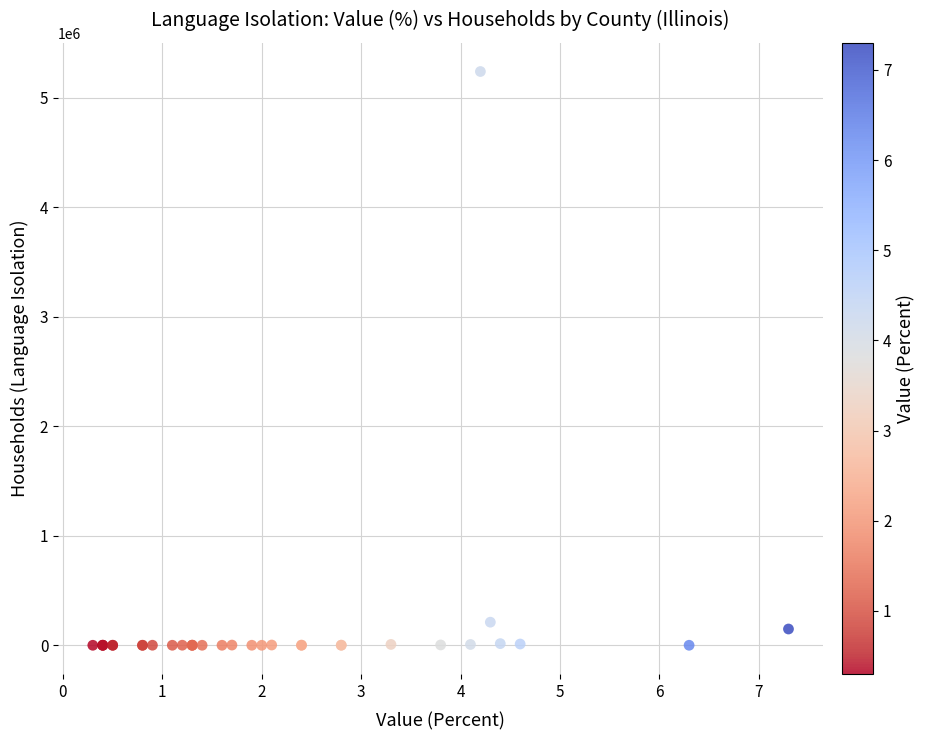

What Y value in the scatter plot is closest to 2620729?

211120